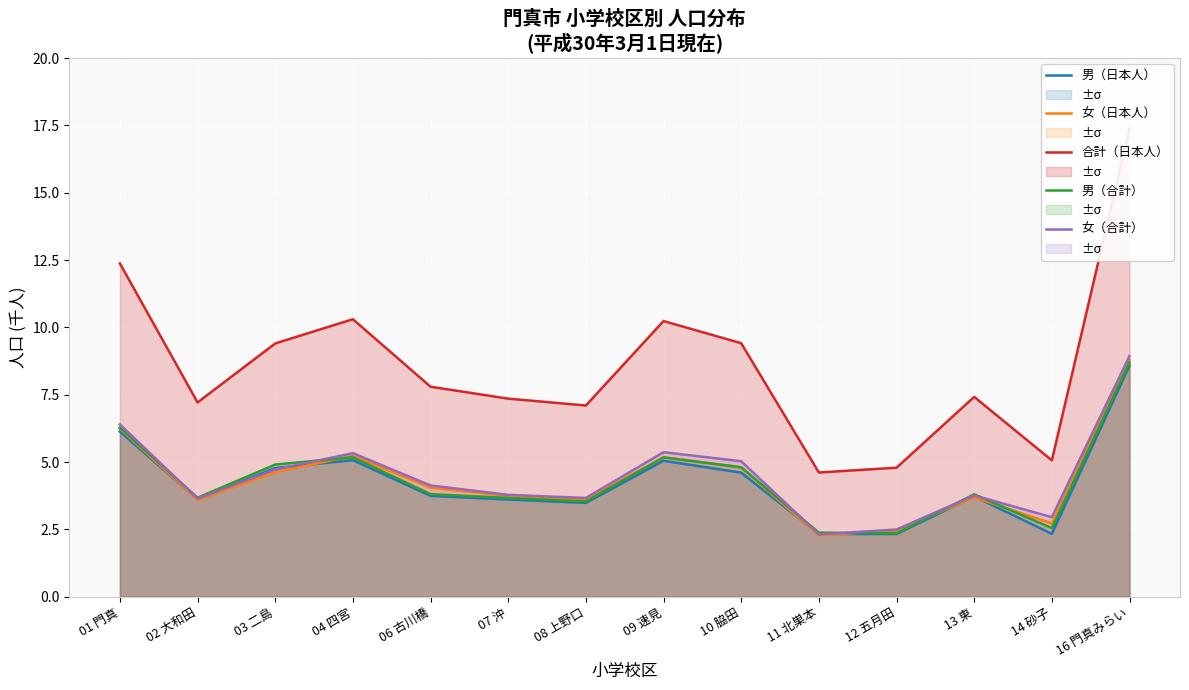

Where is 男（合計） nearest to the value 5?

03 二島